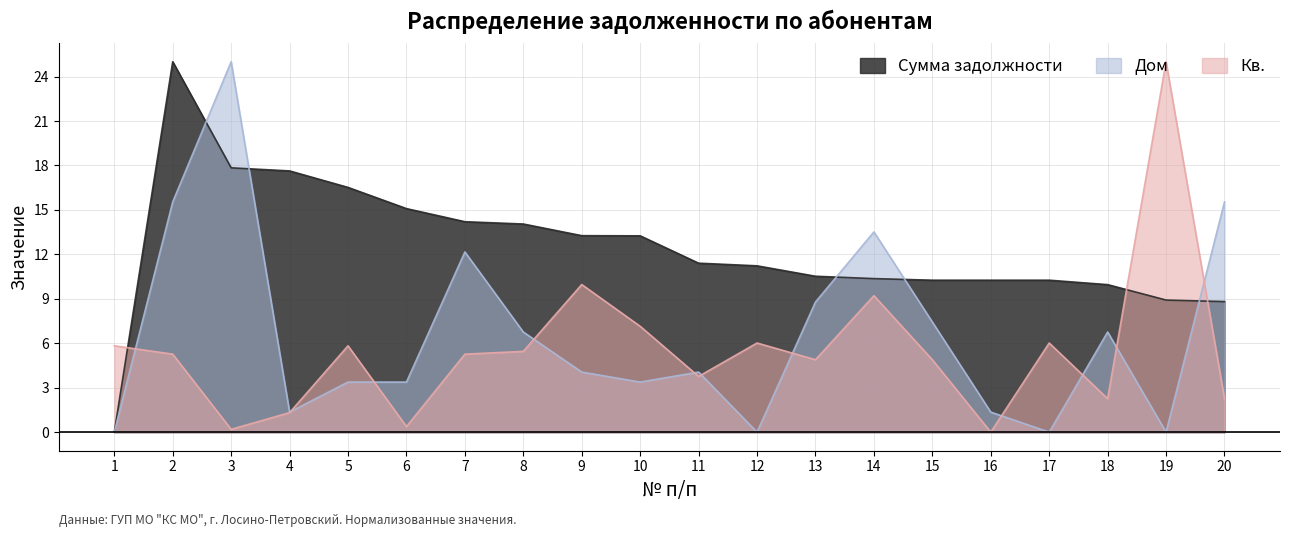

List the labels in order of Кв. value, smallest first.

16, 3, 6, 4, 18, 20, 11, 13, 15, 2, 7, 8, 1, 5, 12, 17, 10, 14, 9, 19